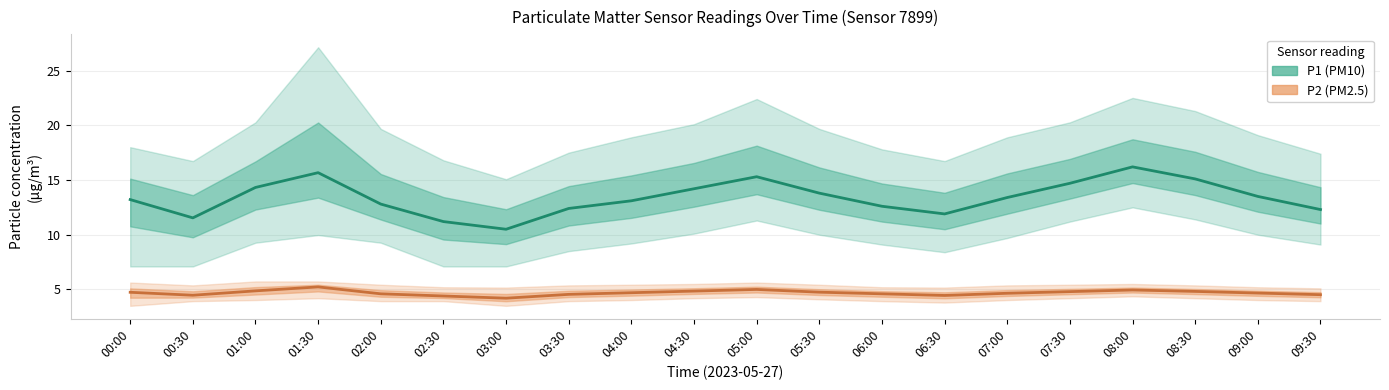

True or false: P2 (PM2.5) and P1 (PM10) intersect in this chart.

False